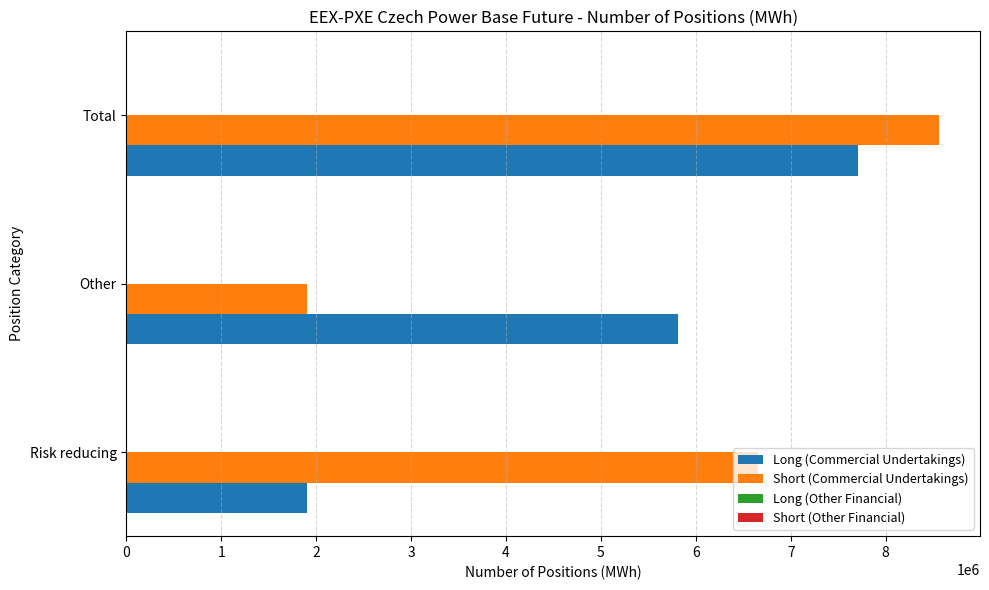

At which category does the chart reach its peak across all series?

Total